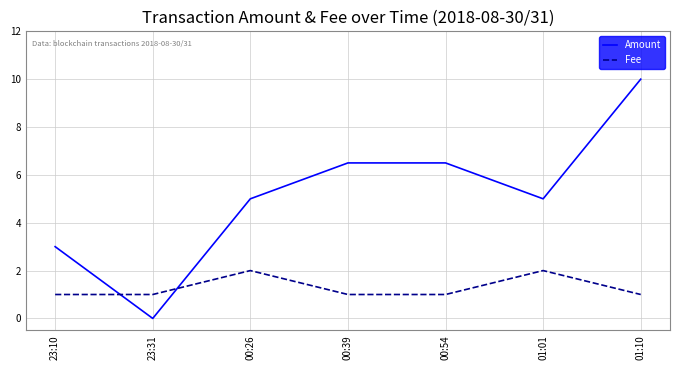

Is it true that Fee equals 2.0 at 01:01?

True